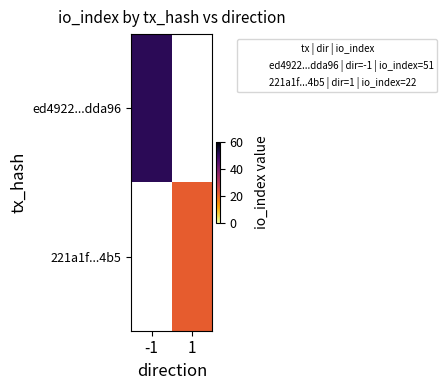

Which category has the lowest value across all series?

1